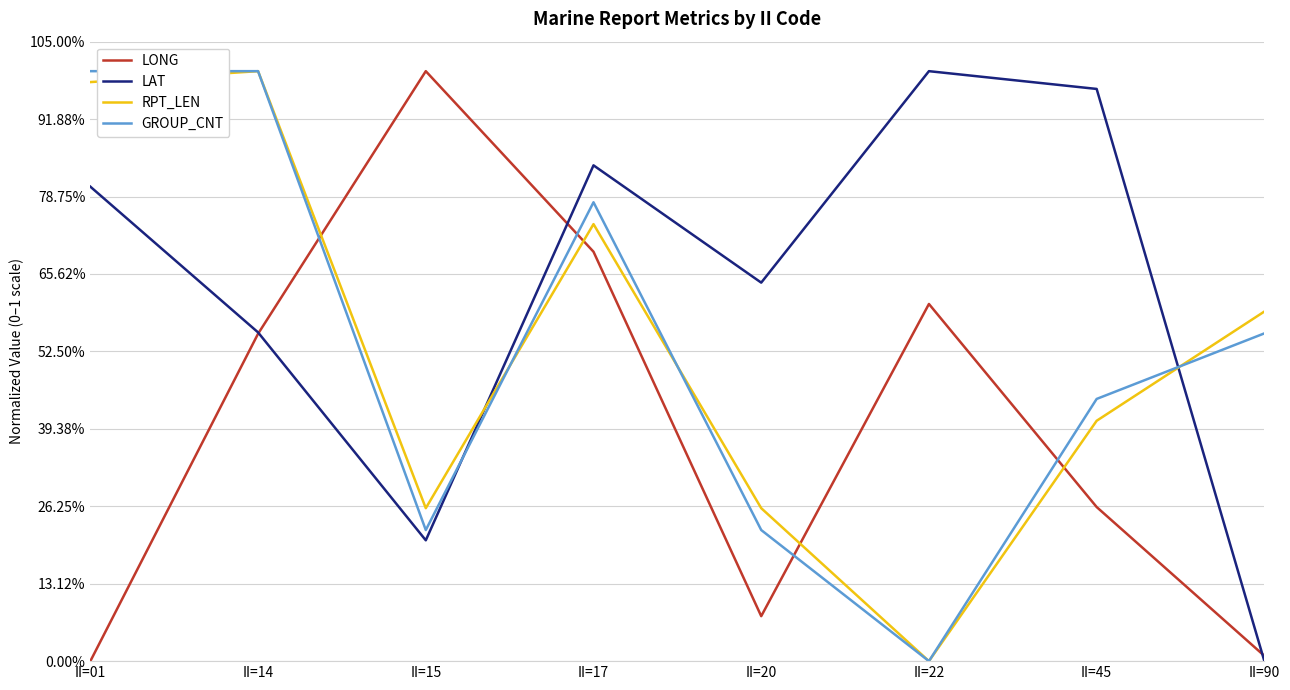

At which category is the sum across all series the highest?

II=14